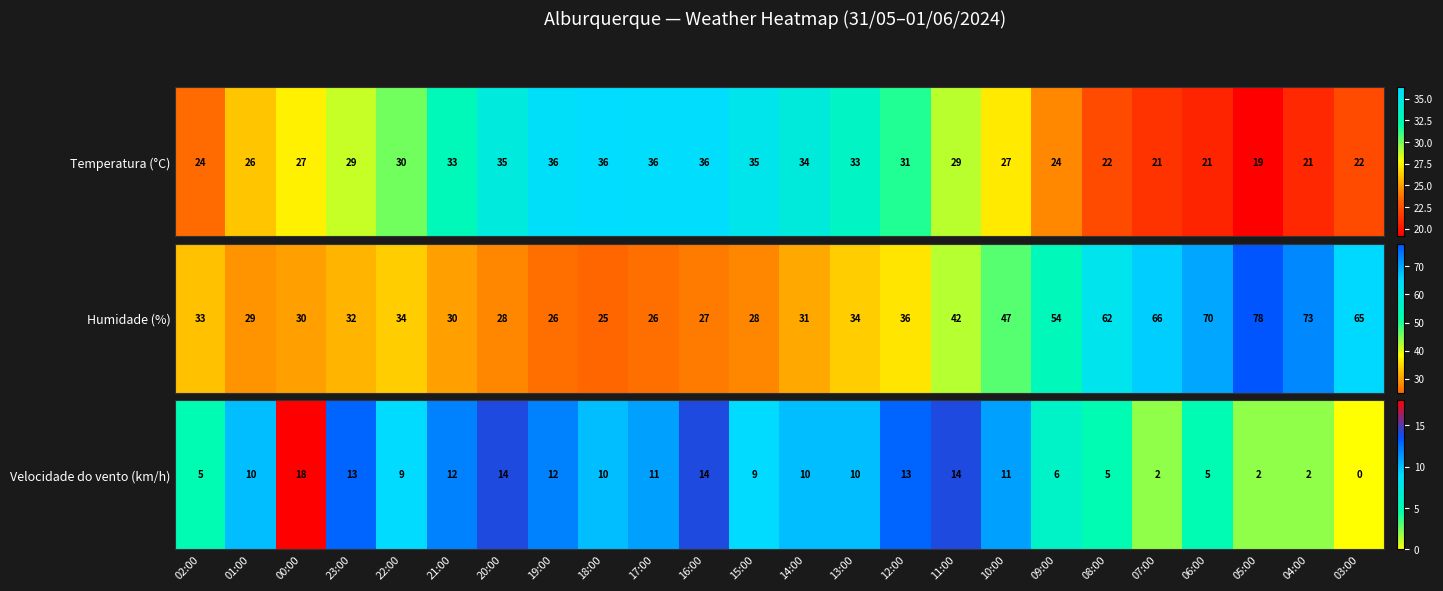

Is it true that the value at 19:00 is 8?

False